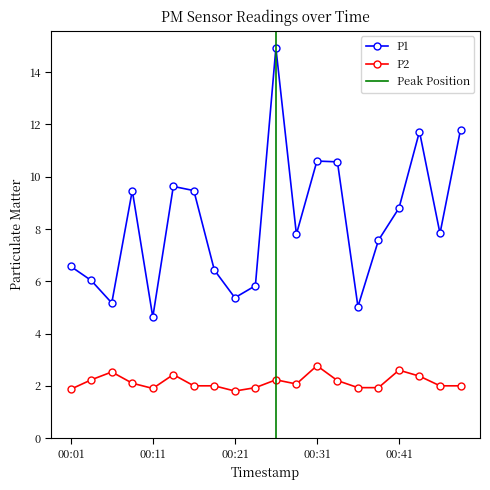

What is the greatest value displayed?

14.9